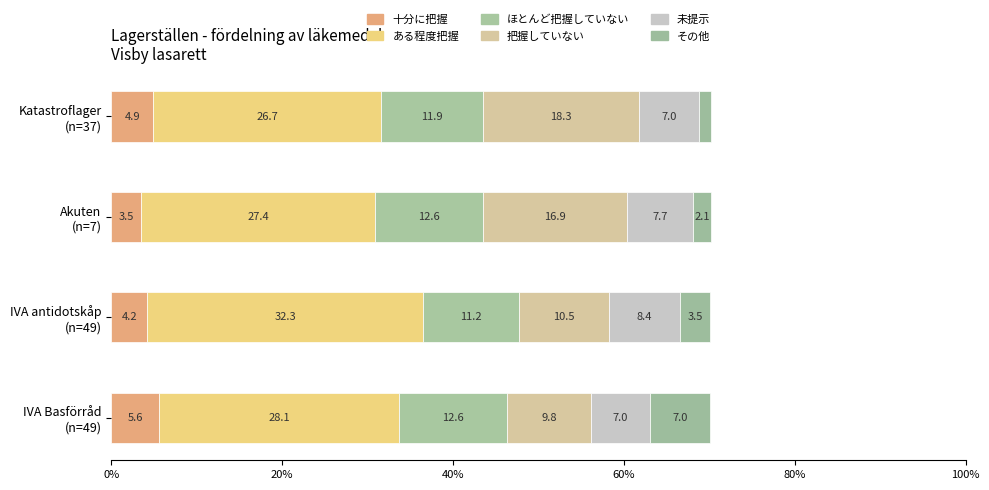

How many values in the 十分に把握 series are below 4?

1